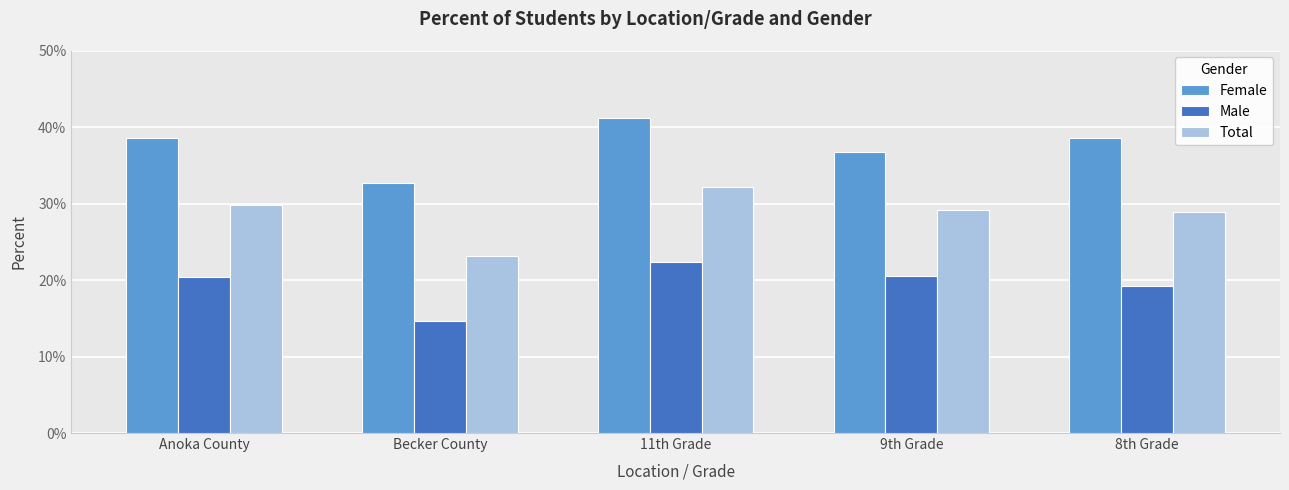

What are all the series names shown in the legend?

Female, Male, Total